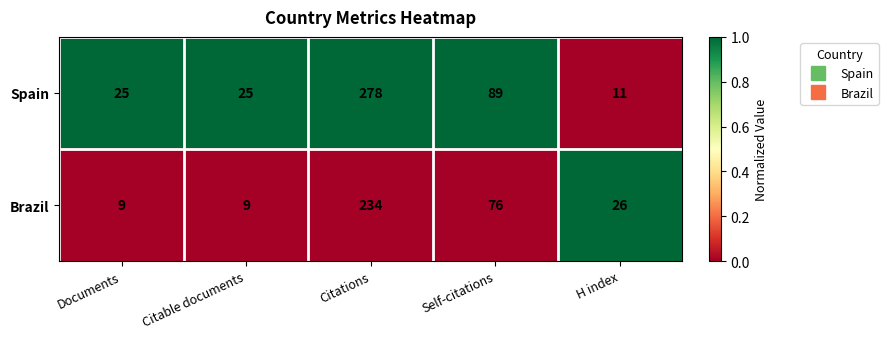

What value does the Spain series have at Citations, to the nearest 5?

280